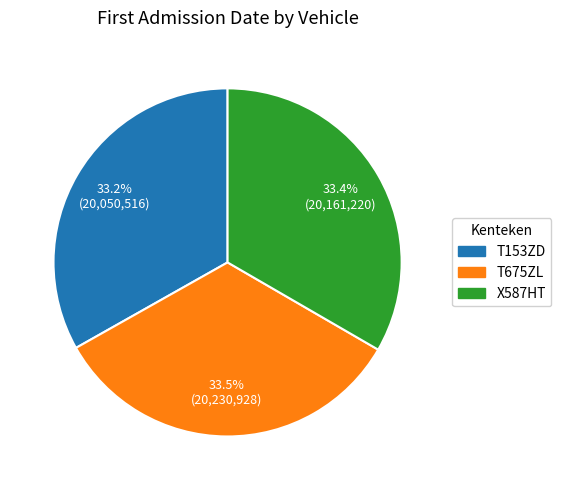

What is the ratio of the value at T153ZD to the value at T675ZL?

1.0